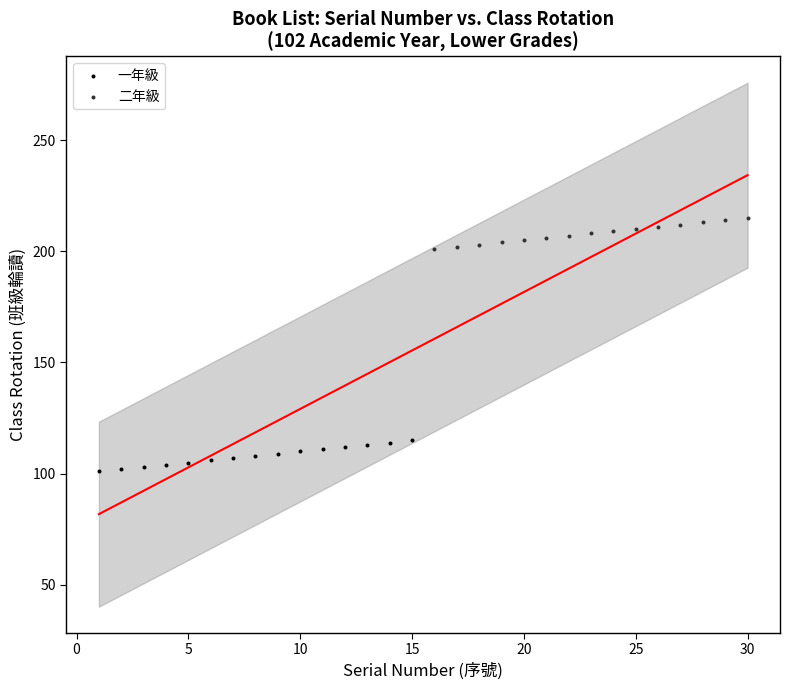

Which series reaches the minimum Y coordinate?

一年級